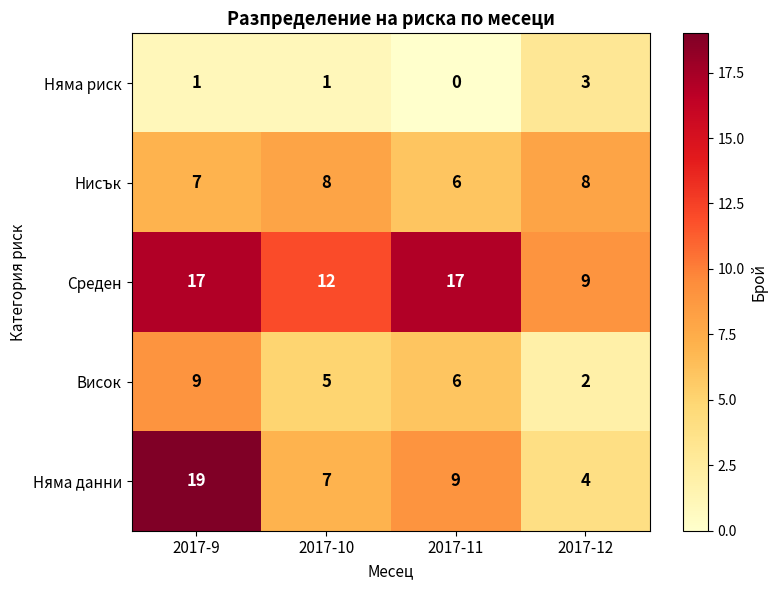

How many Среден values are between 12 and 17?

3